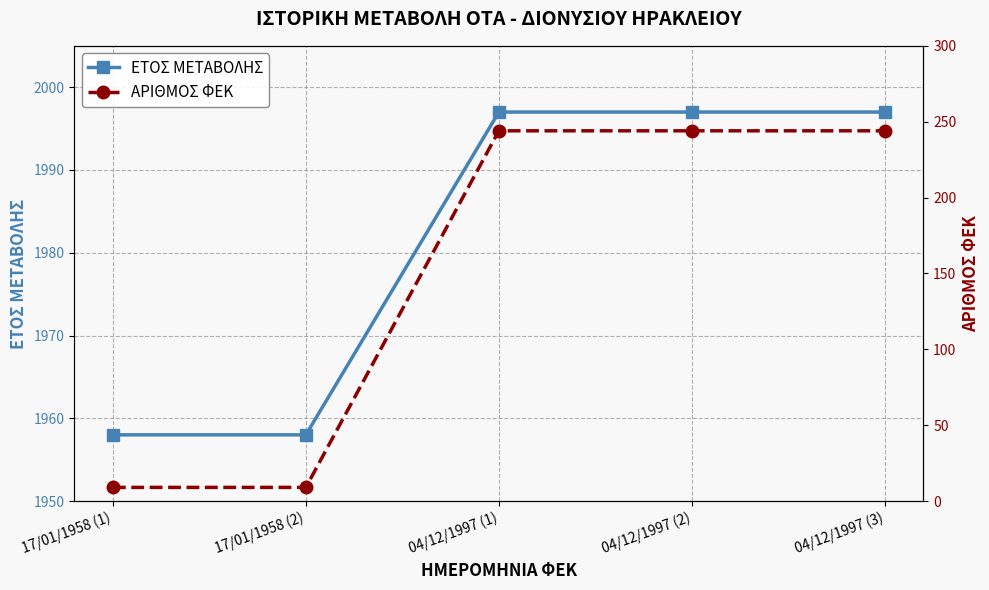

Reading left to right, extract all data points from this chart.

ΕΤΟΣ ΜΕΤΑΒΟΛΗΣ: 17/01/1958 (1)=1958	17/01/1958 (2)=1958	04/12/1997 (1)=1997	04/12/1997 (2)=1997	04/12/1997 (3)=1997
ΑΡΙΘΜΟΣ ΦΕΚ: 17/01/1958 (1)=9	17/01/1958 (2)=9	04/12/1997 (1)=244	04/12/1997 (2)=244	04/12/1997 (3)=244